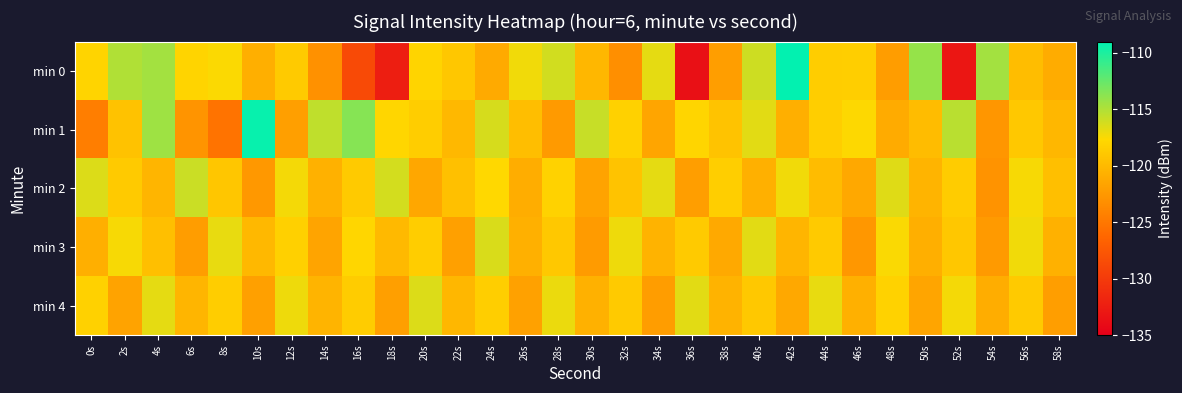

How many categories are shown in the chart?

30